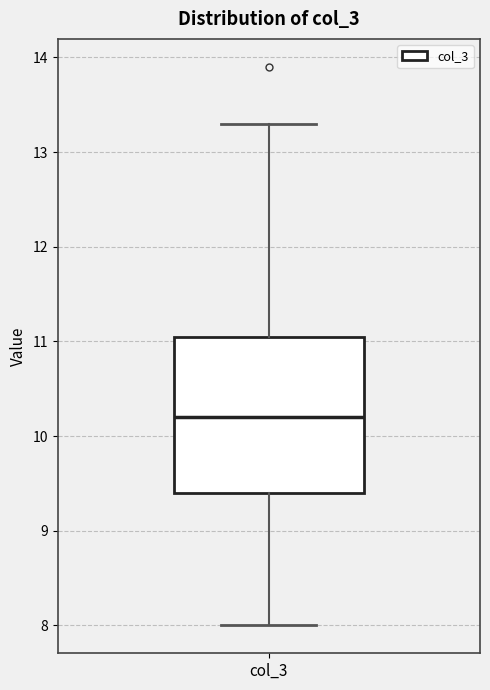

Transcribe this box plot: give where the median line is, the range the box spans, and where the two whiskers end, as read against the y-axis. The values are not printed on the chart, so give them approximately, as read against the axis.

median 10.2, box 9.4 to 11.1, whiskers 8.0 to 13.3